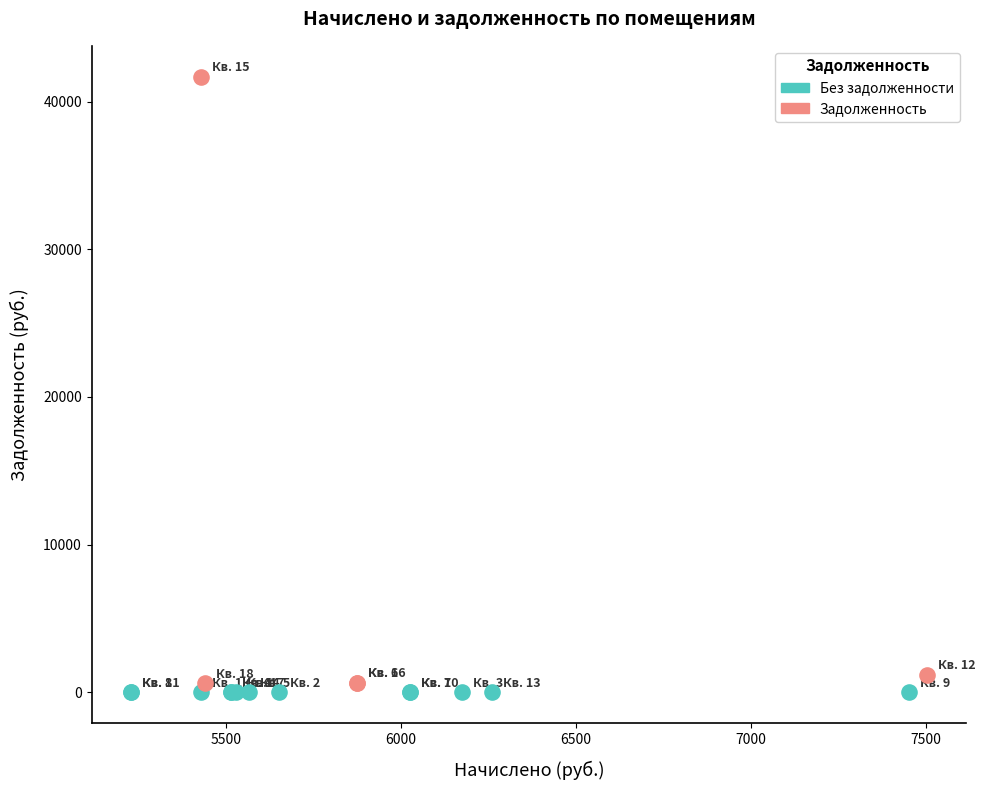

Which series contains the highest Y value?

Задолженность